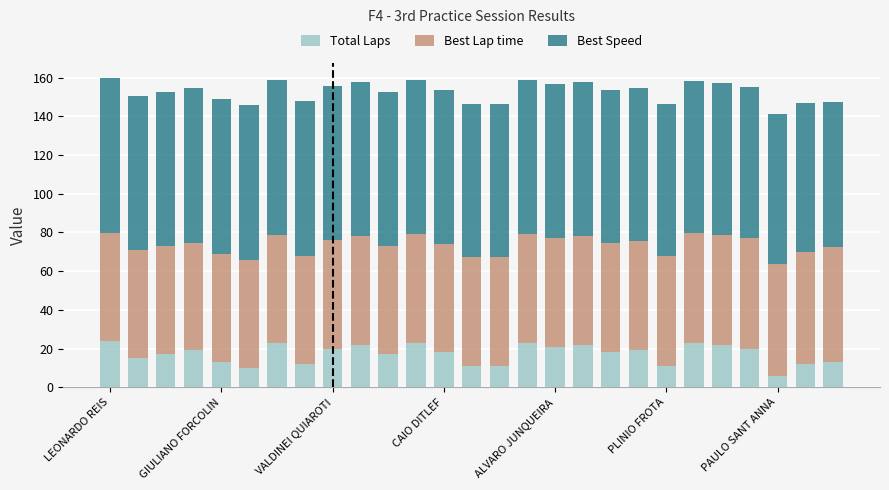

What is the highest value of the Total Laps series?

24.0